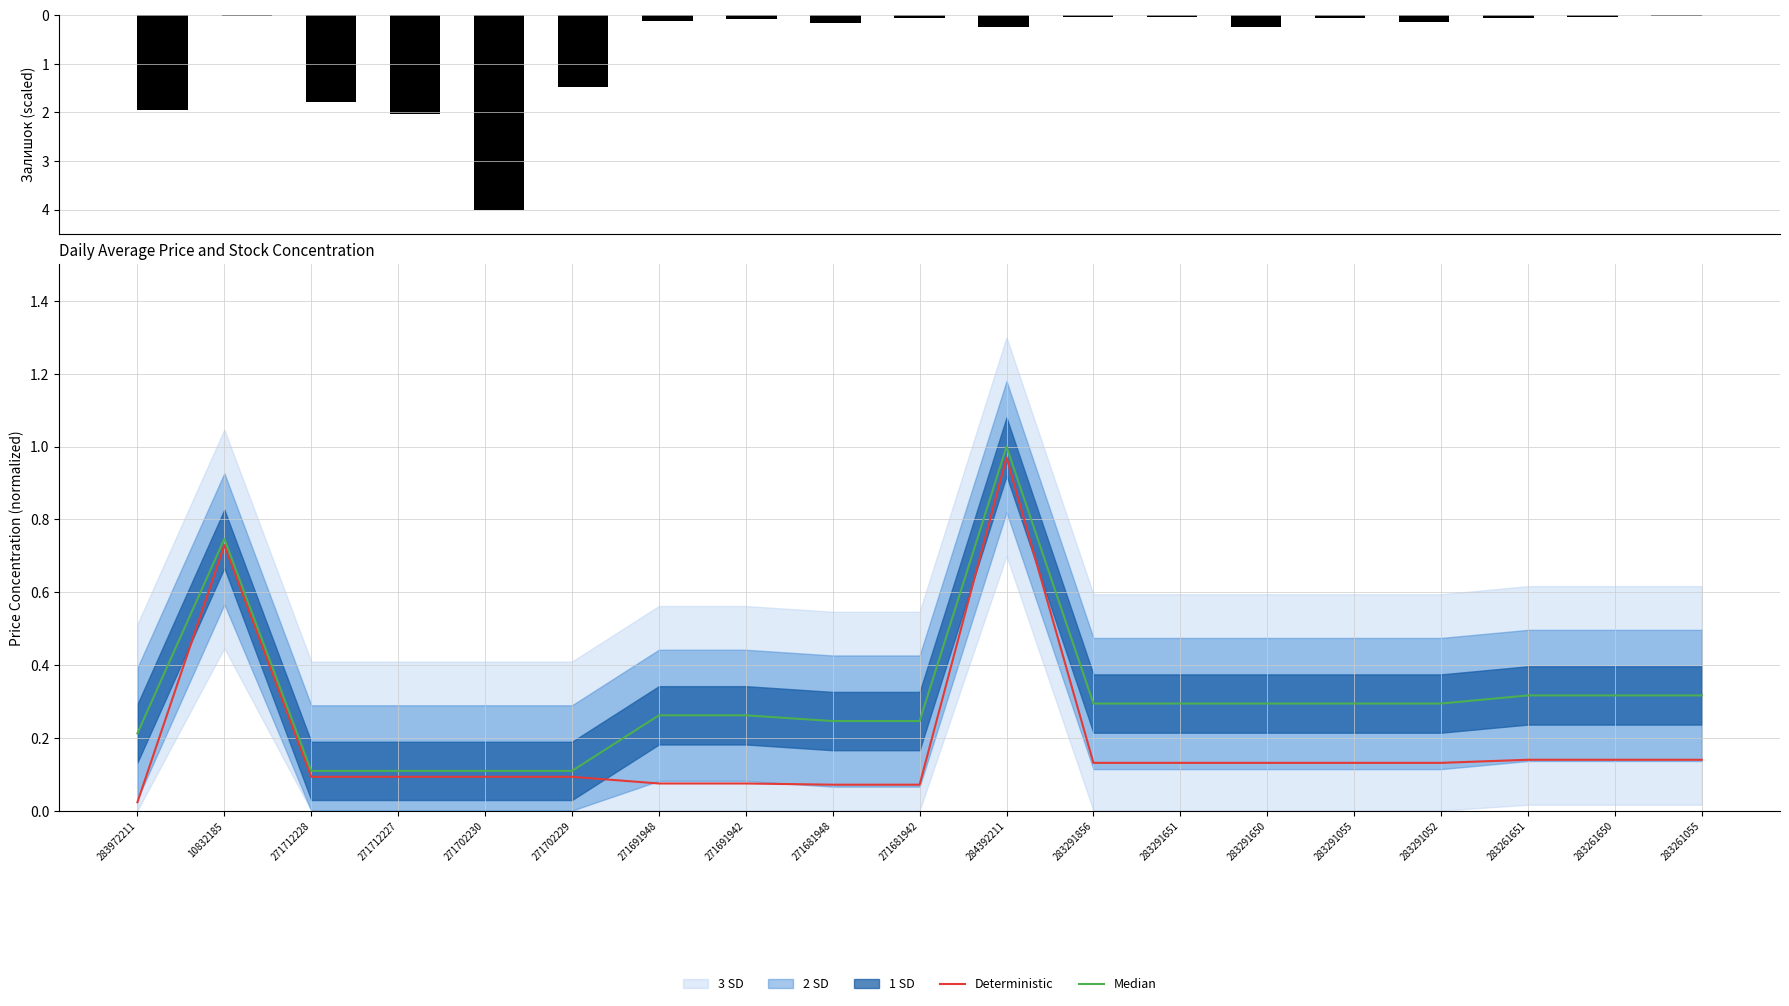

What is the label of the 16th bar from the right?

271712227